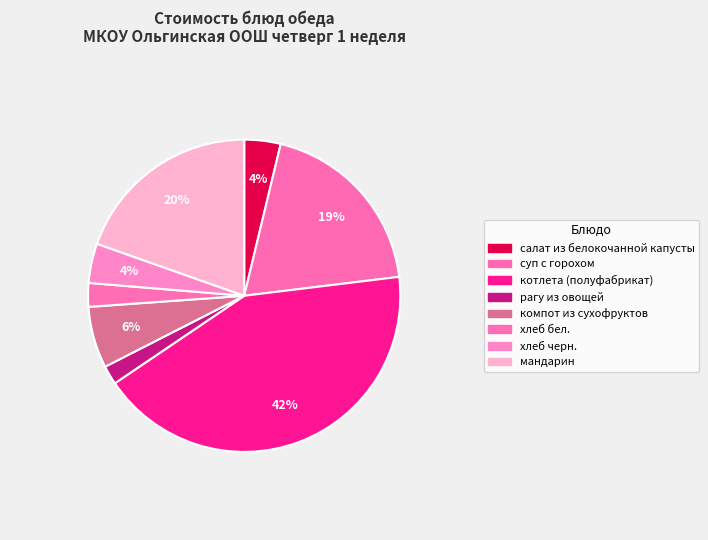

How many slices are in this pie chart?

8